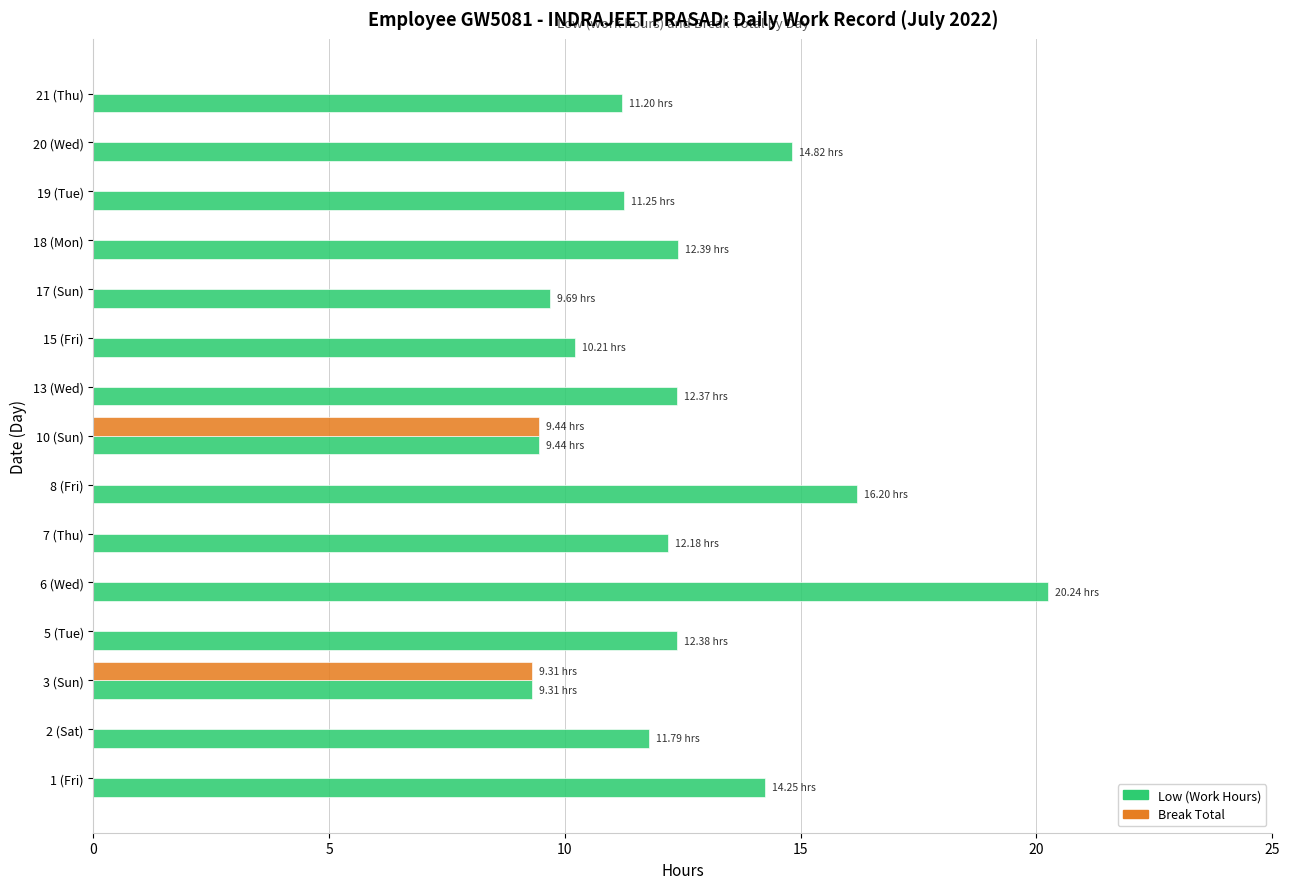

What is the average value of the Low (Work Hours) series?

12.5